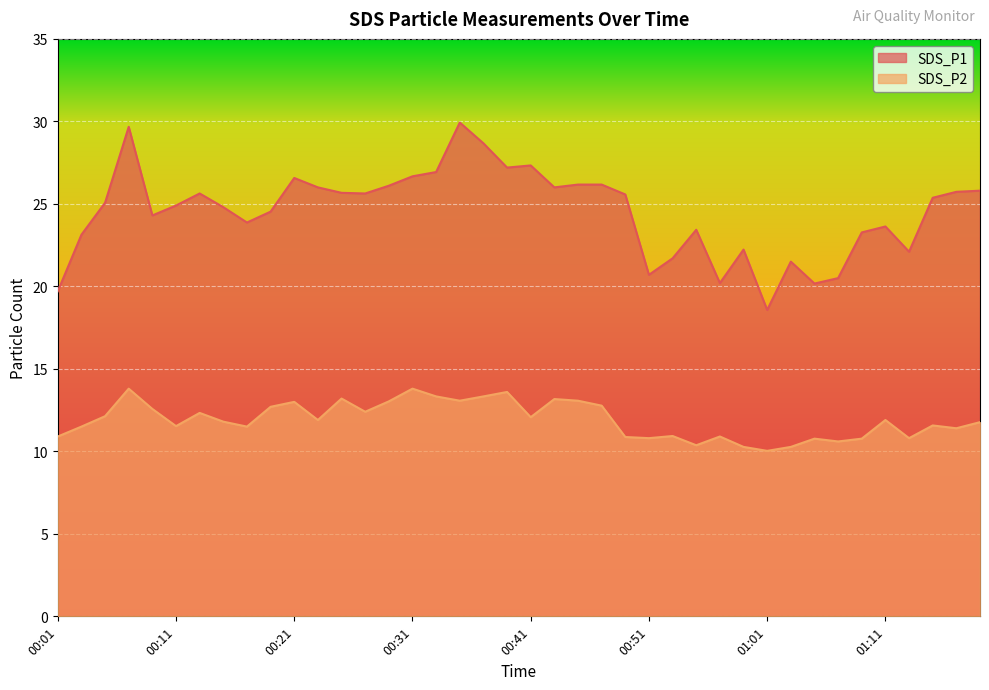

What is the difference between the SDS_P1 values at 00:15 and 01:15?

0.6